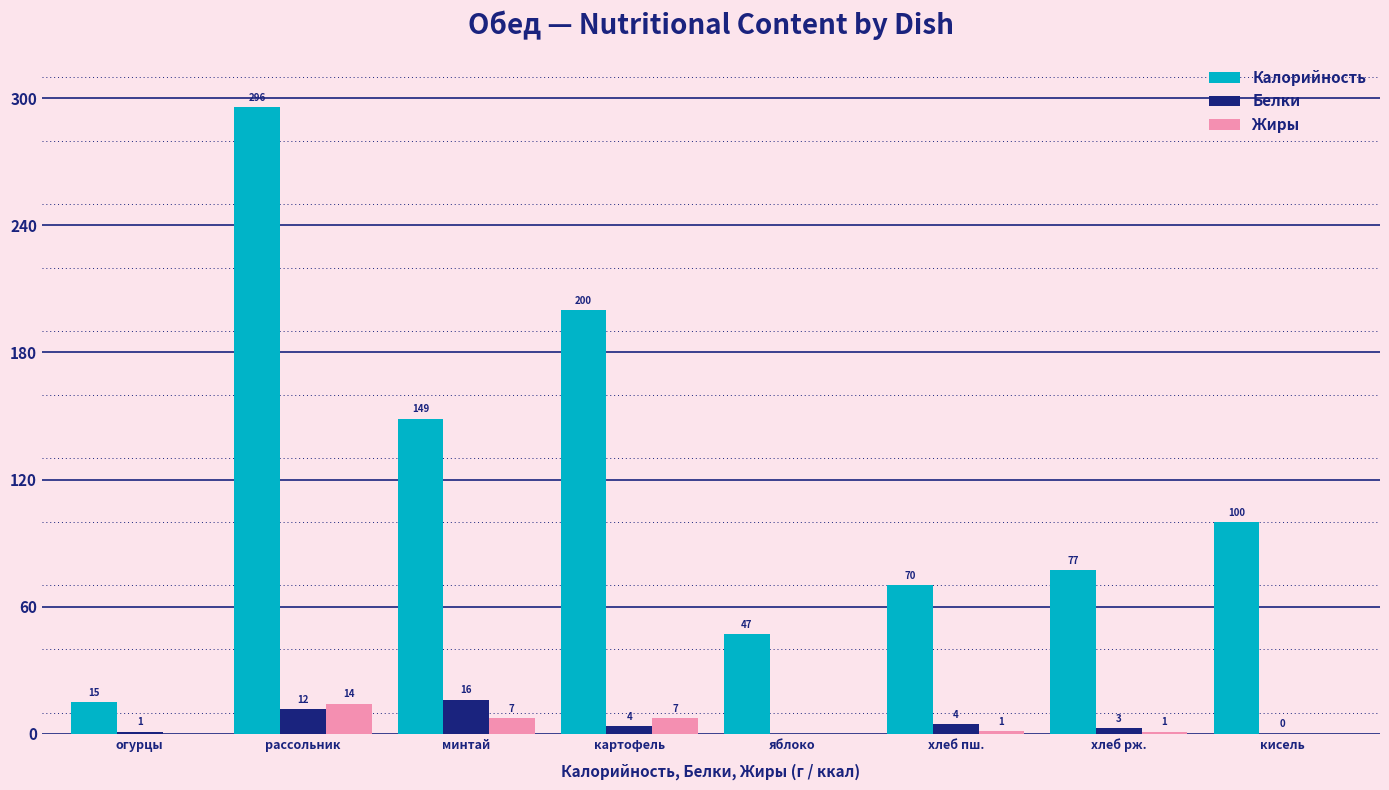

The Жиры series shows -9.9 at яблоко. True or false?

False